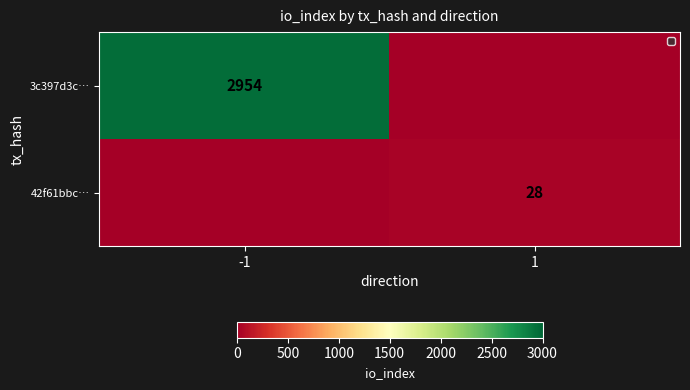

The 3c397d3c… series shows 2954 at -1. True or false?

True